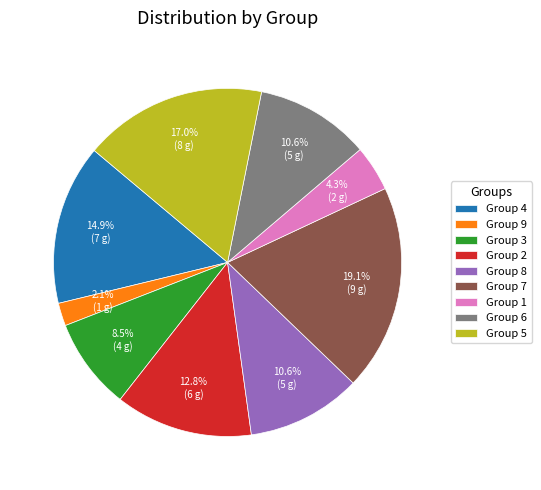

What is the smallest slice in the pie chart?

Group 9